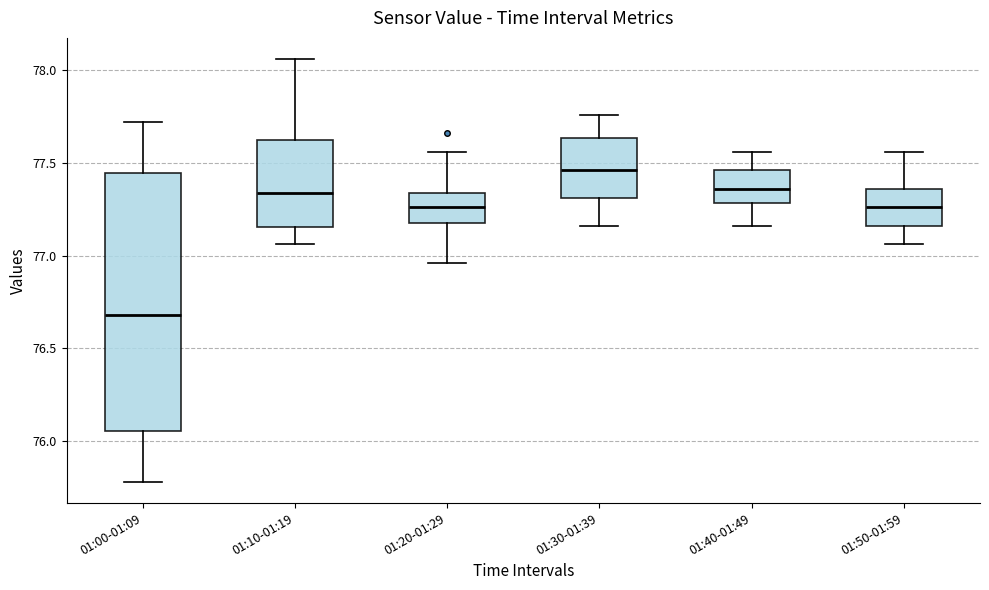

Reading left to right, transcribe this box plot: for each box, give where its median line is, the range the box spans, and where its two whiskers end, as read against the y-axis. The values are not printed on the chart, so give them approximately, as read against the axis.

01:00-01:09: median 76.70, box 76.05 to 77.45, whiskers 75.80 to 77.70
01:10-01:19: median 77.35, box 77.15 to 77.65, whiskers 77.05 to 78.05
01:20-01:29: median 77.25, box 77.20 to 77.35, whiskers 76.95 to 77.55
01:30-01:39: median 77.45, box 77.30 to 77.65, whiskers 77.15 to 77.75
01:40-01:49: median 77.35, box 77.30 to 77.45, whiskers 77.15 to 77.55
01:50-01:59: median 77.25, box 77.15 to 77.35, whiskers 77.05 to 77.55